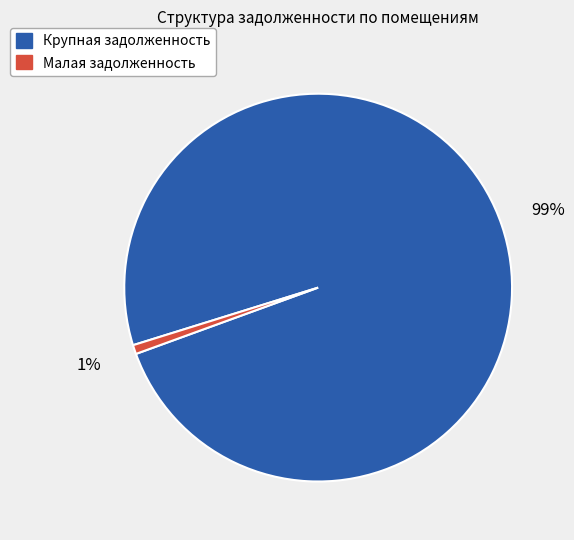

To the nearest percent, what is the average slice percentage?

50%